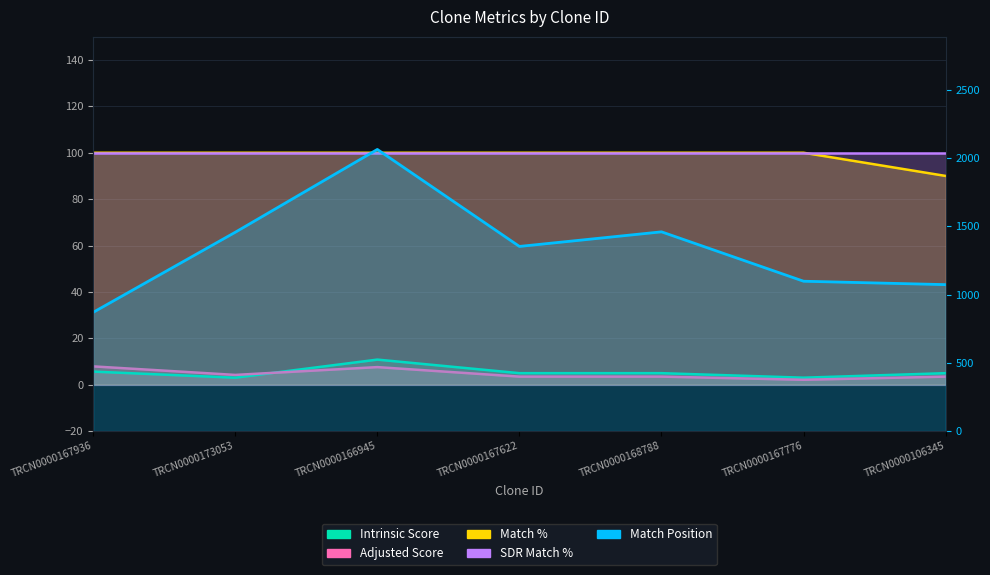

Between TRCN0000167936 and TRCN0000166945, which series saw the biggest shift?

Match Position